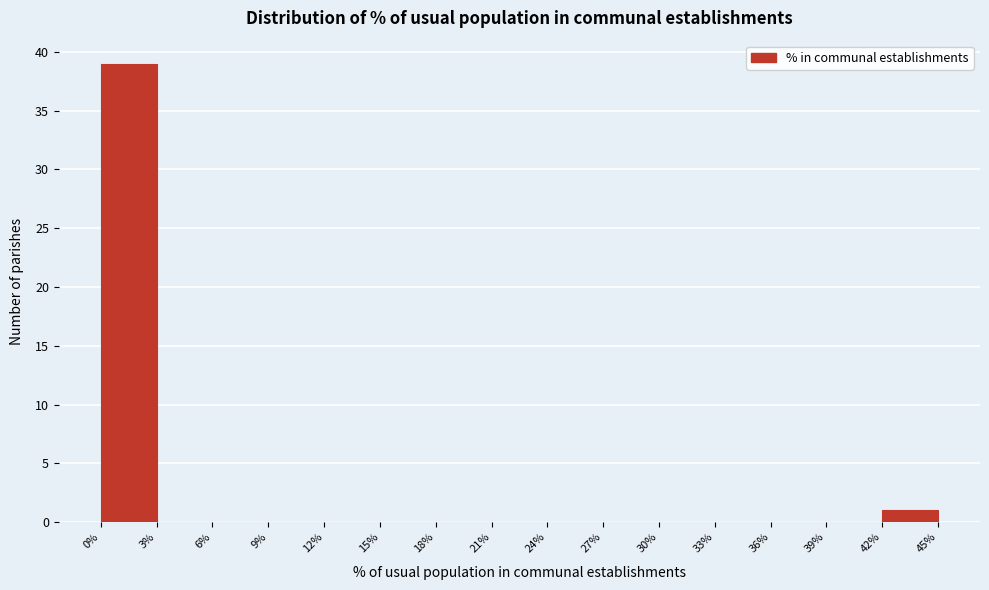

What is the height of the bar covering 42% to 45% on the x-axis? The values are not printed on the chart, so give them approximately, as read against the axis.

1